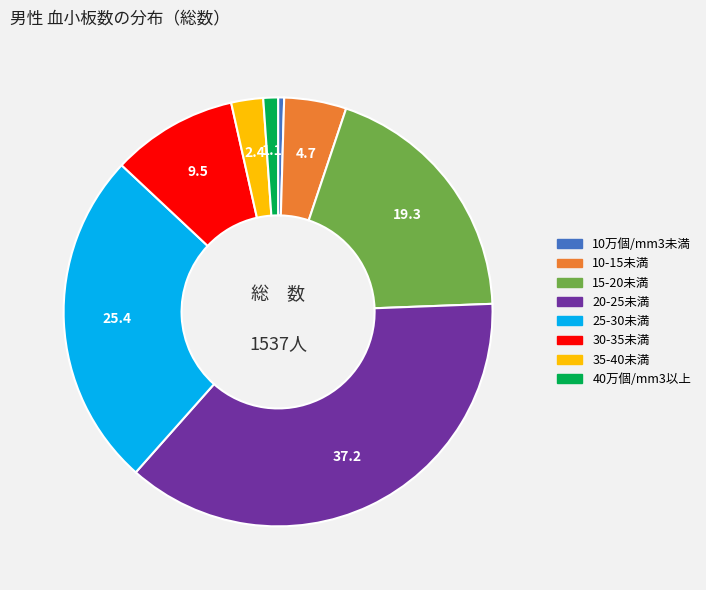

Between 10-15未満 and 15-20未満, which is larger?

15-20未満